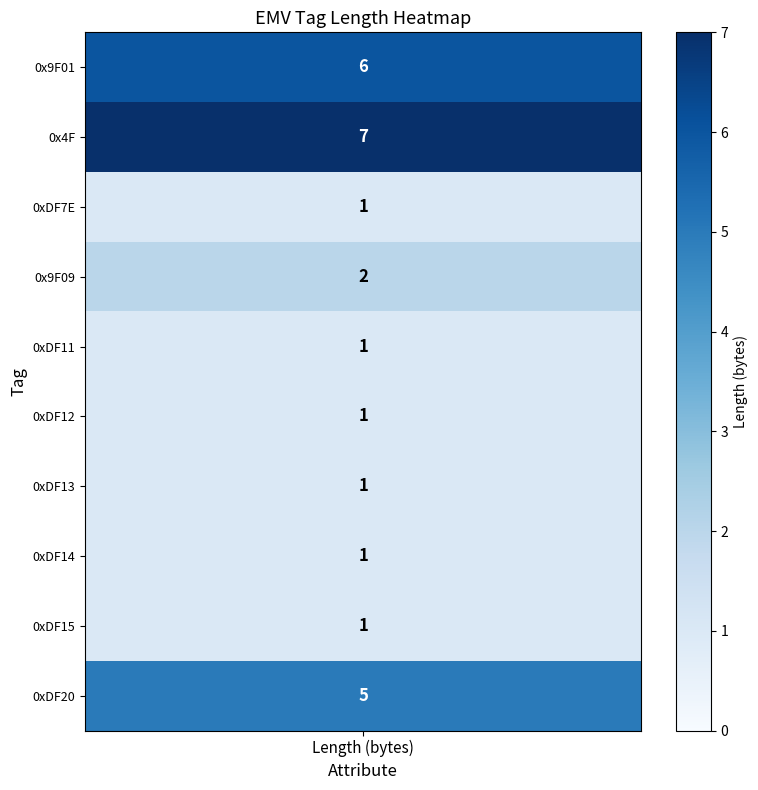

What is the maximum value for 0xDF13?

1